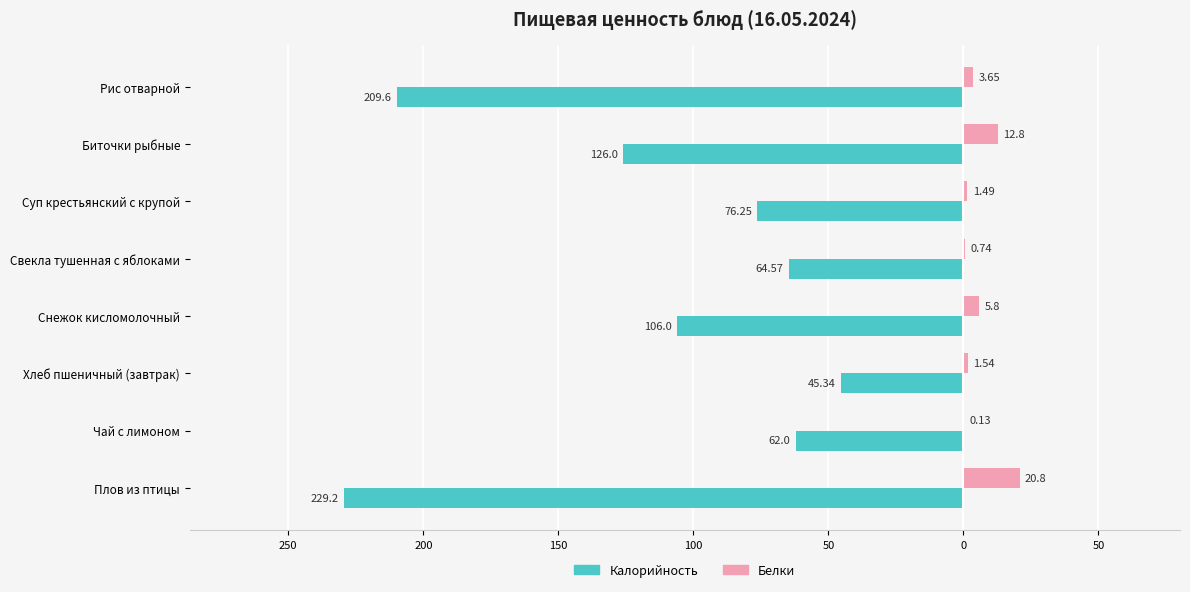

What are all the series names shown in the legend?

Калорийность, Белки